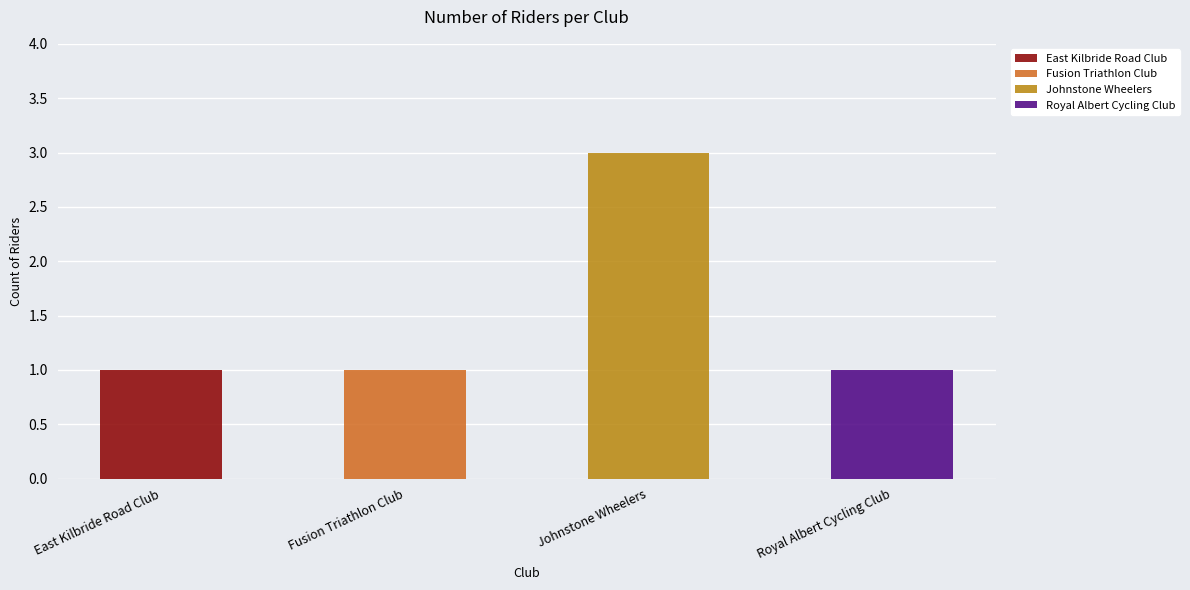

What is the greatest value displayed?

3